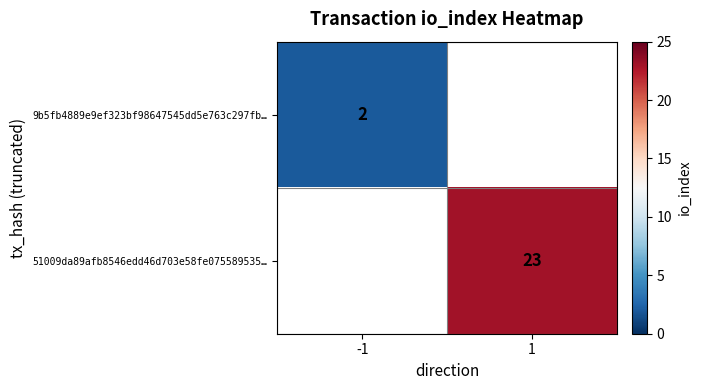

Is it true that 9b5fb4889e9ef323bf98647545dd5e763c297fb… equals 2 at -1?

True